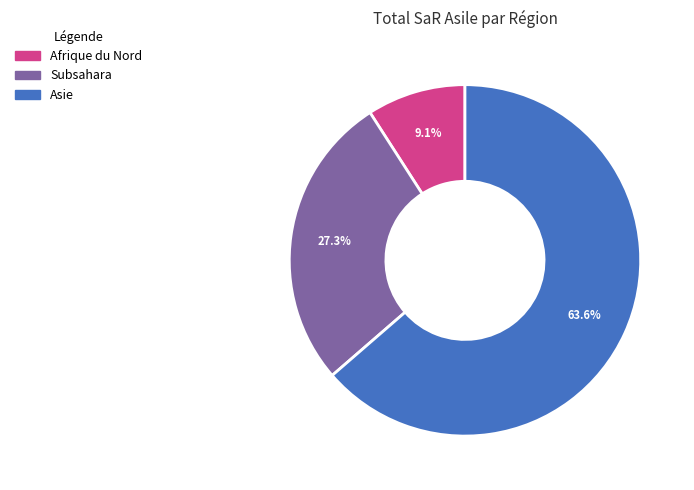

Which slice is the smallest?

Afrique du Nord